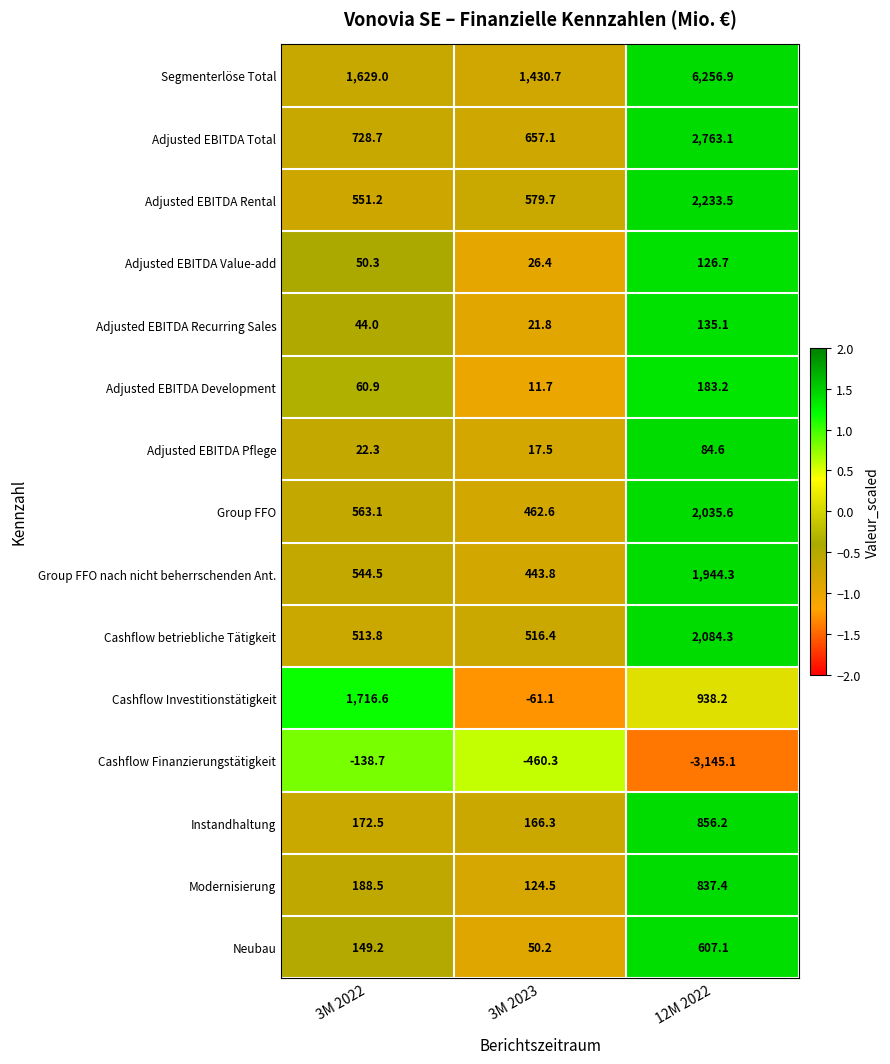

How many values in the Adjusted EBITDA Total series exceed 728?

2